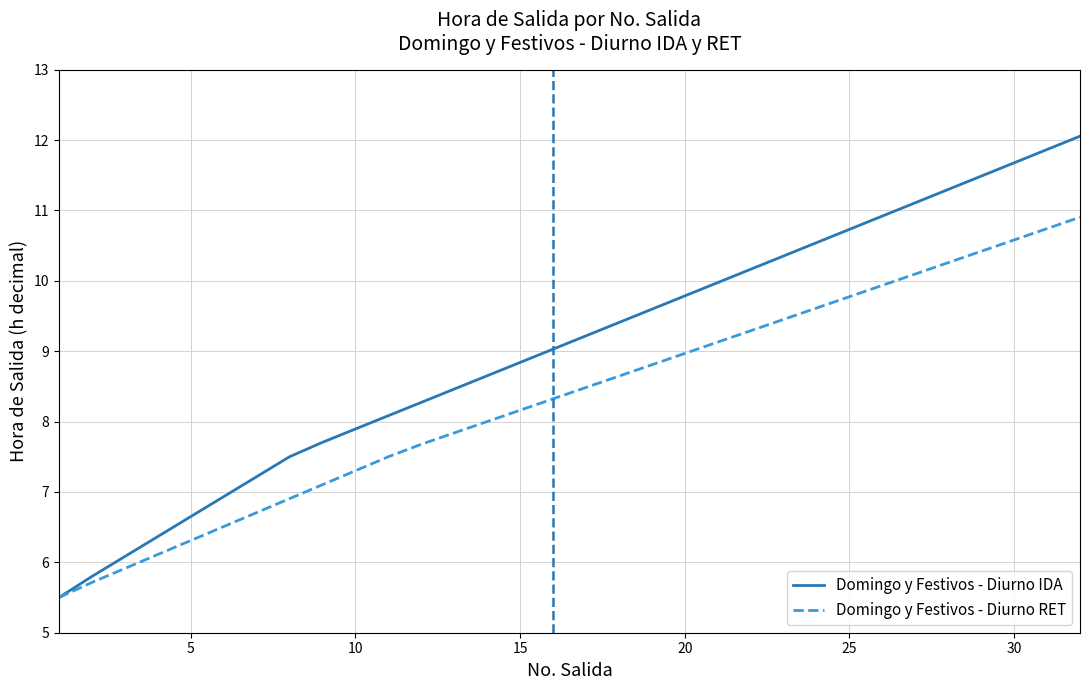

What is the minimum value shown in the chart?

5.5